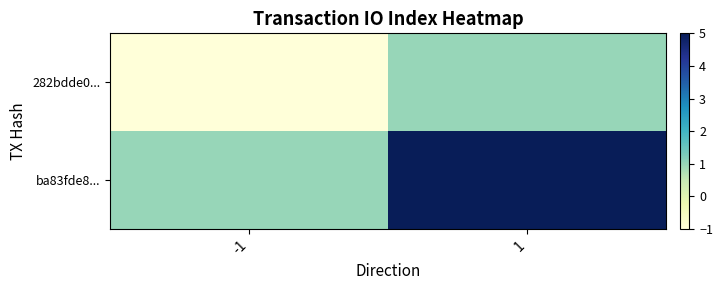

How many distinct data groups are displayed?

2